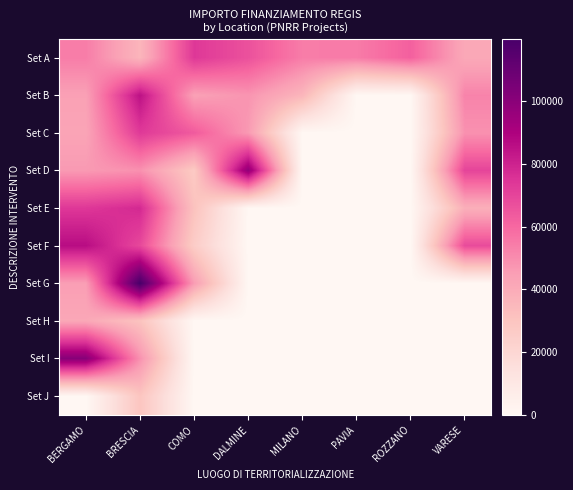

Rank the series at ROZZANO from highest to lowest value.

Set A, Set B, Set C, Set D, Set E, Set F, Set G, Set H, Set I, Set J